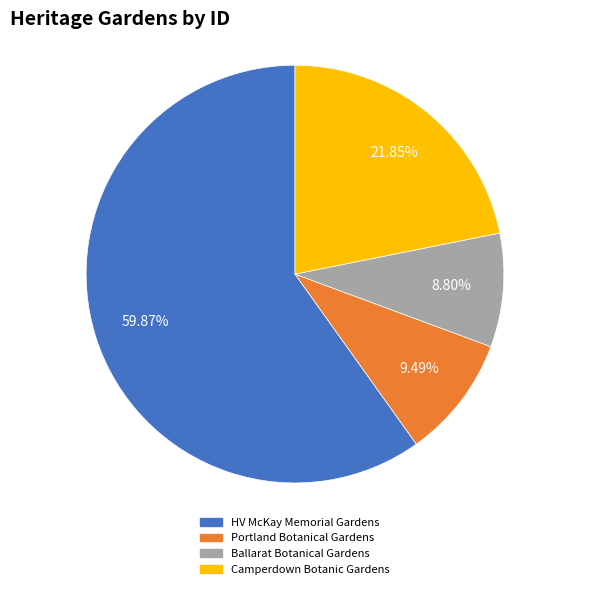

Count the number of slices in the pie.

4